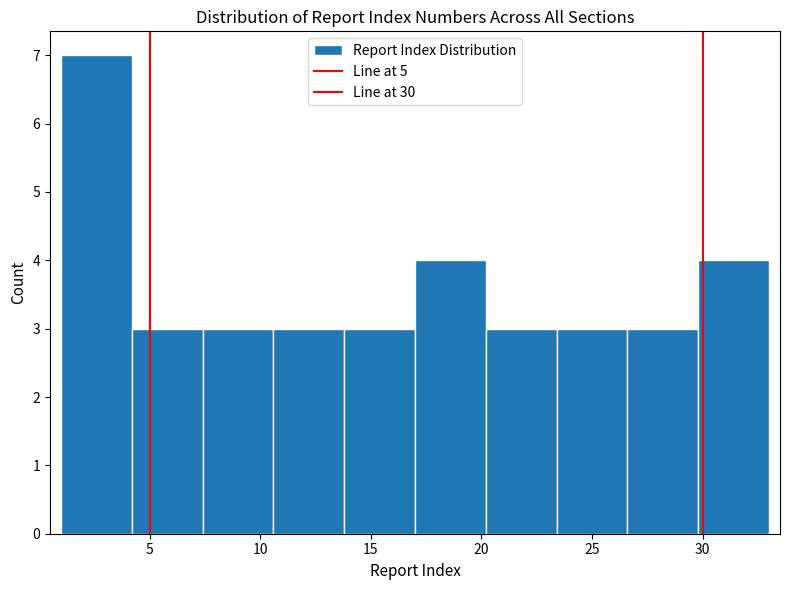

Reading left to right, list every bar in this chart as the range it spans on the x-axis followed by its height. Neither the bar edges nor the heights are printed on the chart, so give them approximately, as read against the axes.

1.0 to 4.2: 7
4.2 to 7.4: 3
7.4 to 10.6: 3
10.6 to 13.8: 3
13.8 to 17.0: 3
17.0 to 20.2: 4
20.2 to 23.4: 3
23.4 to 26.6: 3
26.6 to 29.8: 3
29.8 to 33.0: 4